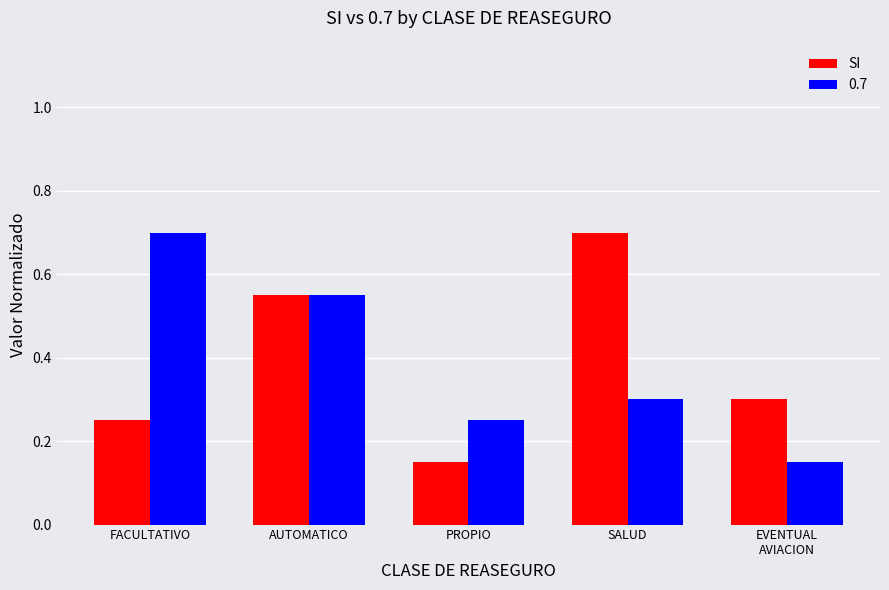

What value does the SI series have at SALUD?

0.7